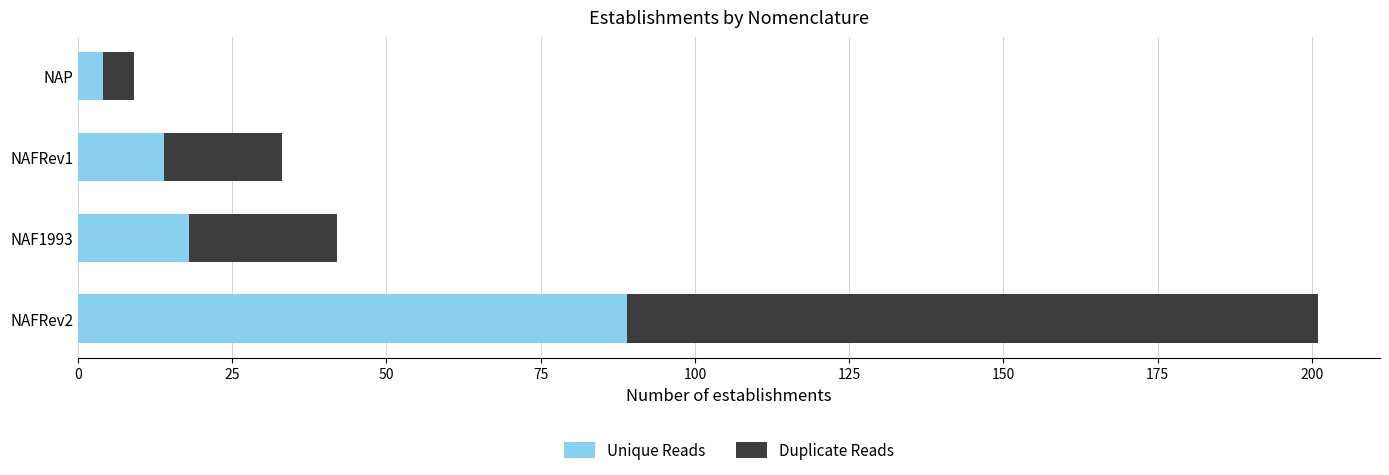

What is the difference between the second highest and minimum values in the Unique Reads series?

14